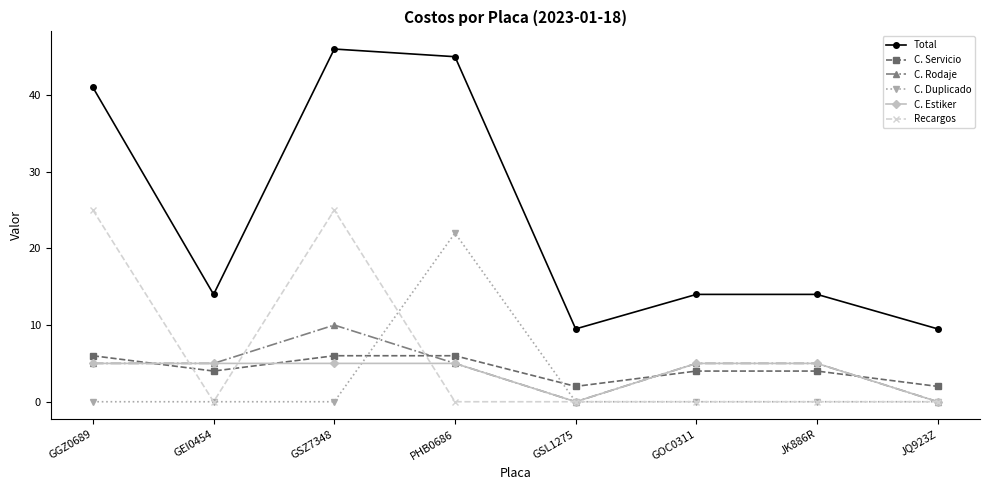

What is the difference between the highest and lowest values at GOC0311?

14.0